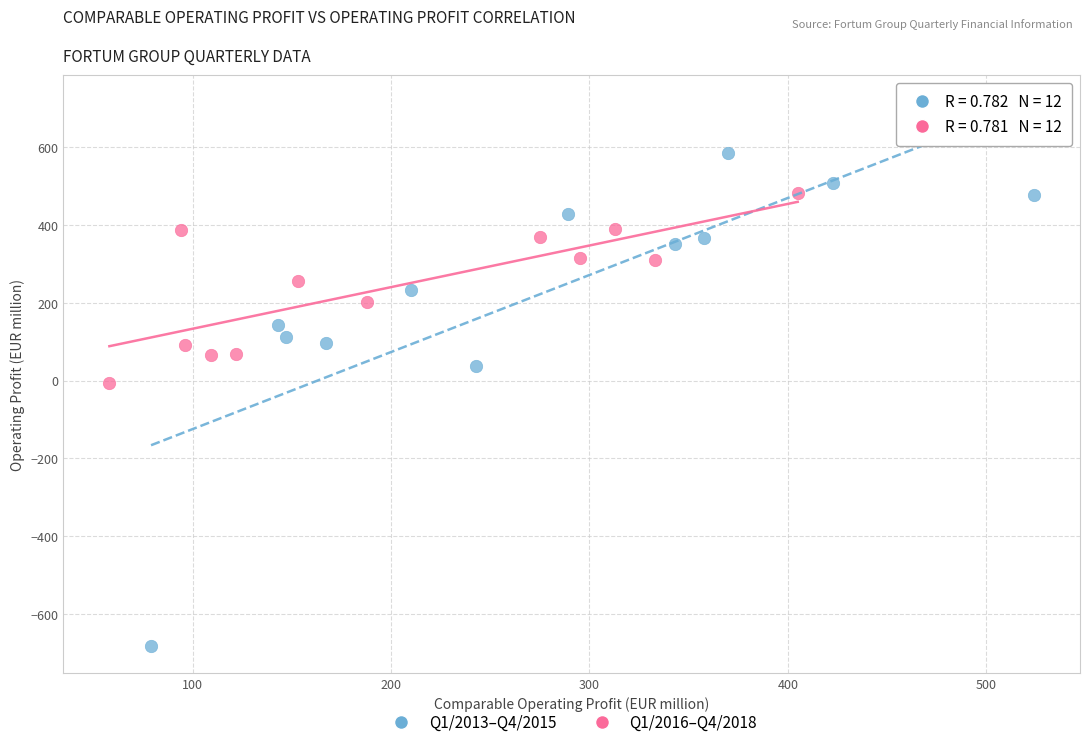

Which series has the largest Y range (max minus min)?

Q1/2013–Q4/2015